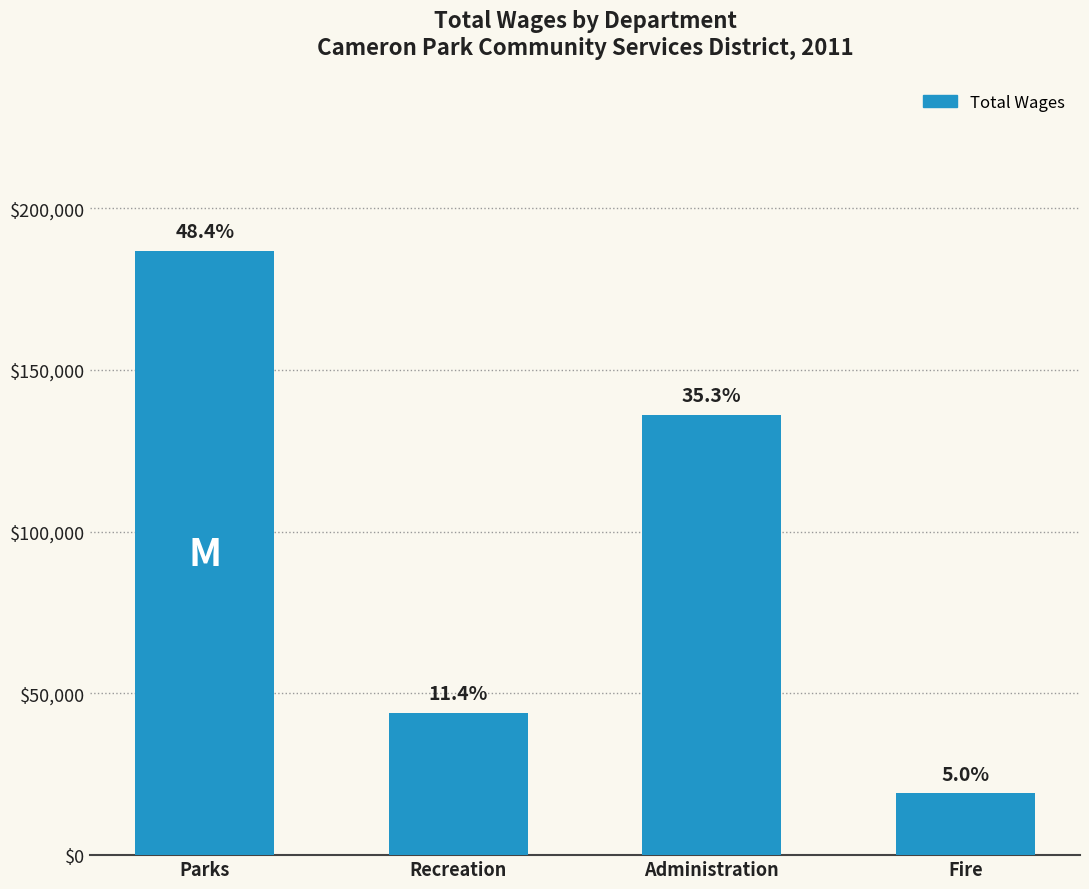

At which category does the chart reach its peak across all series?

Parks